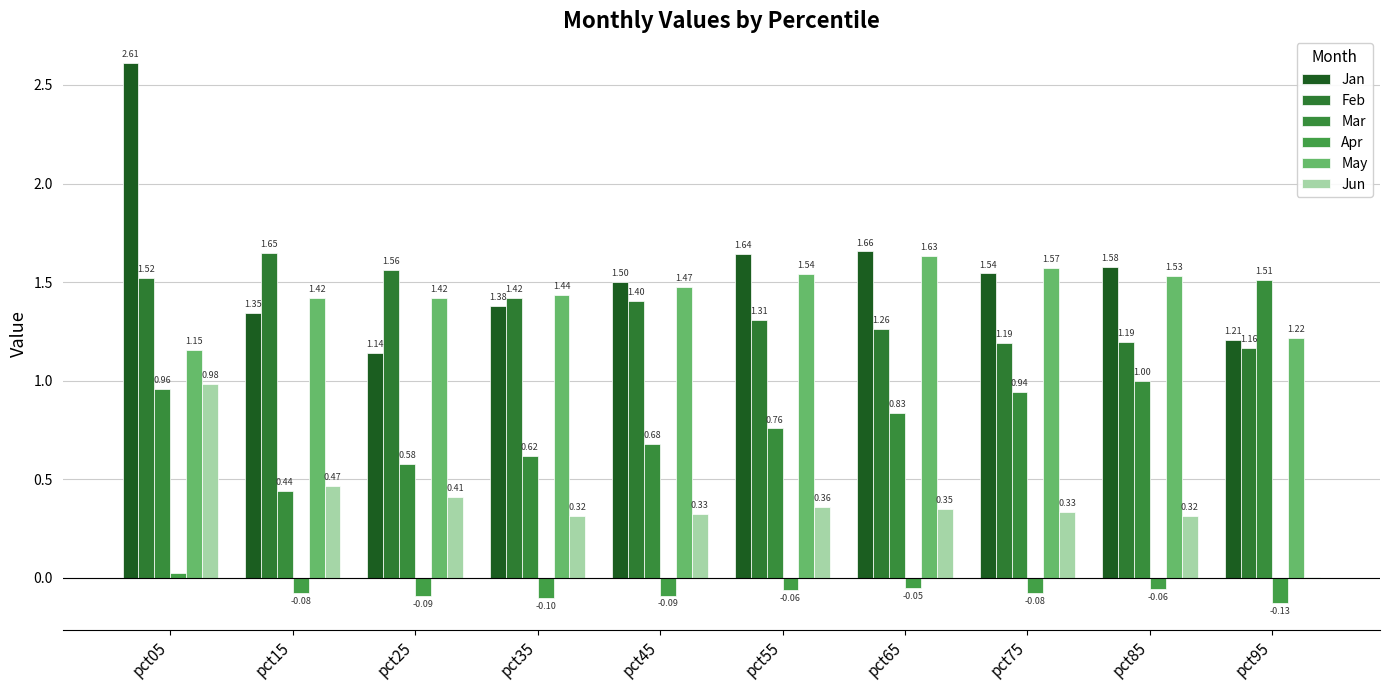

What is the value of the Apr bar at the 5th from the left?

-0.1